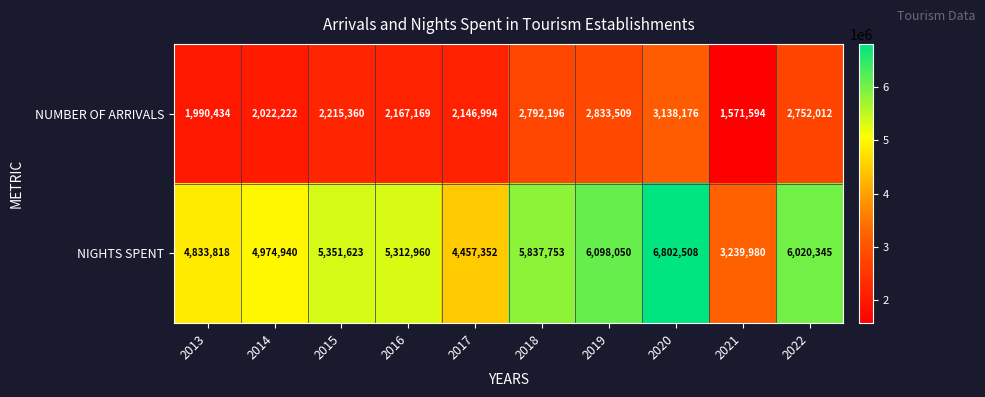

Where is NUMBER OF ARRIVALS nearest to the value 2354885?

2015